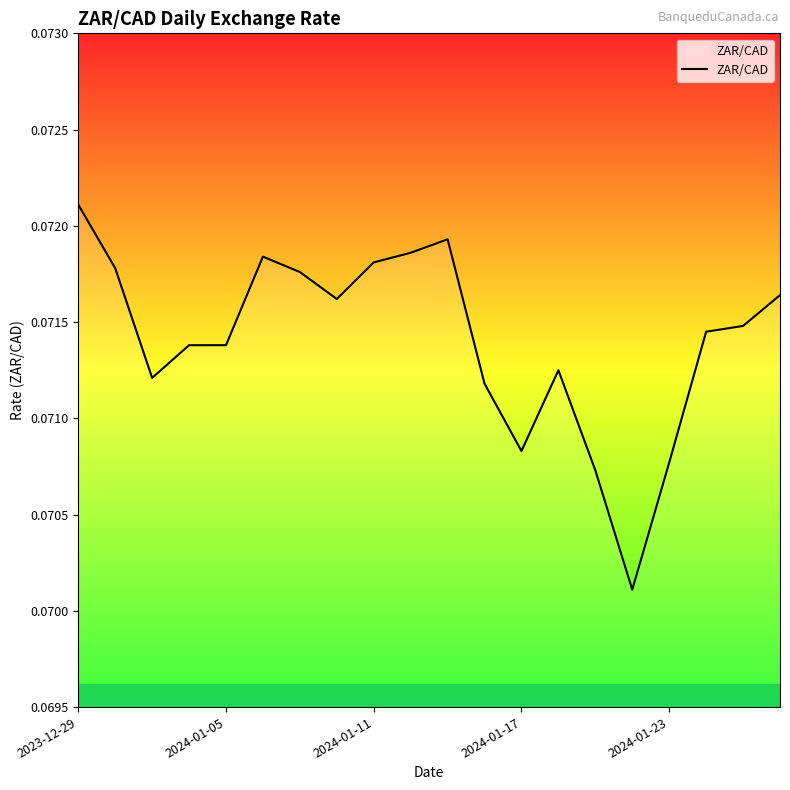

How many interior local peaks (higher than both neighbors) does the data have?

3